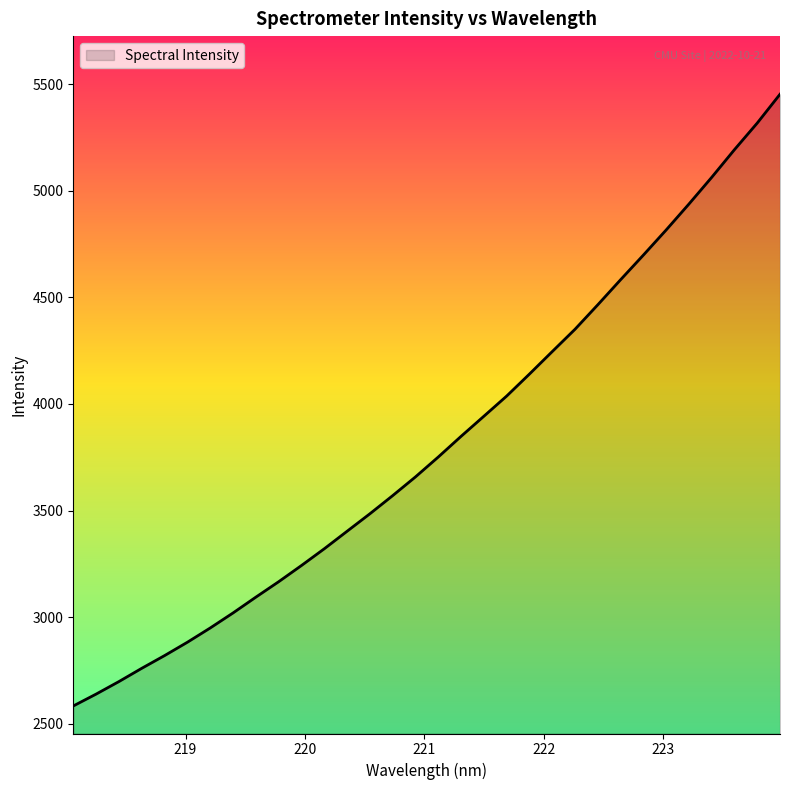

What is the difference between the maximum and minimum values?

2869.4